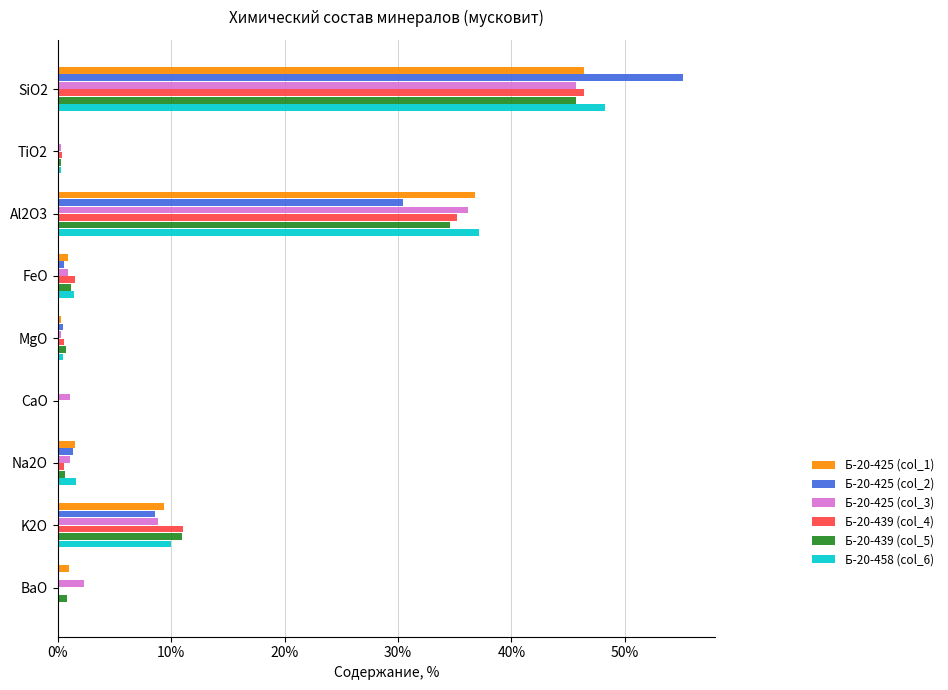

Is it true that Б-20-425 (col_1) equals 14.5 at TiO2?

False